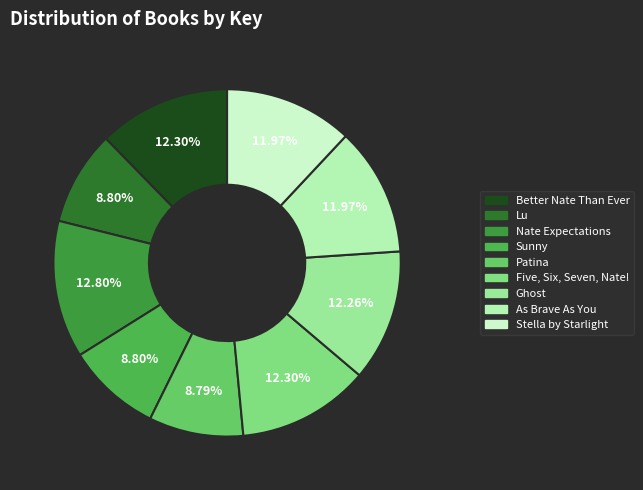

True or false: Ghost accounts for 12% of the total.

True